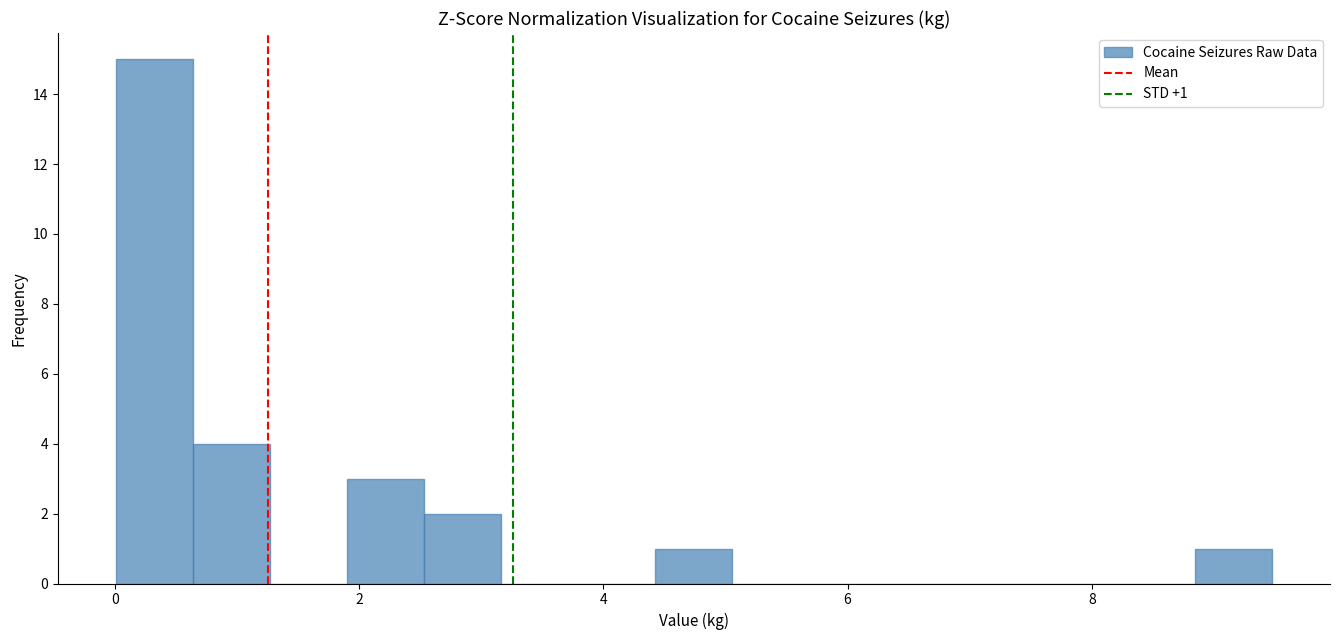

Read against the x-axis, roughly where is the centre of the tallest bar?

0.4